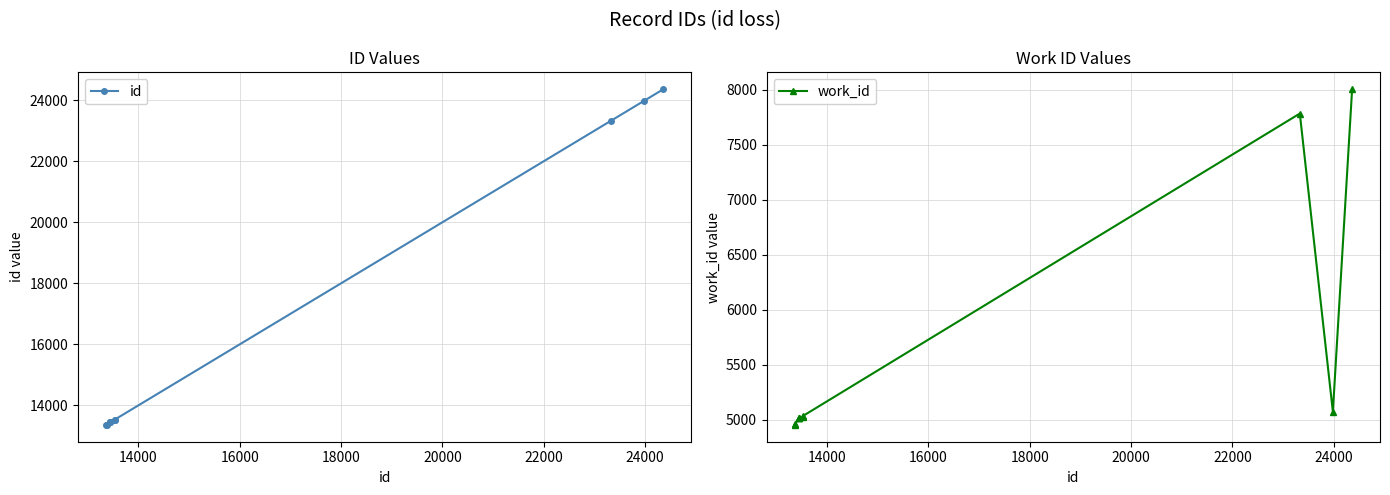

What is the minimum value for work_id?

4953